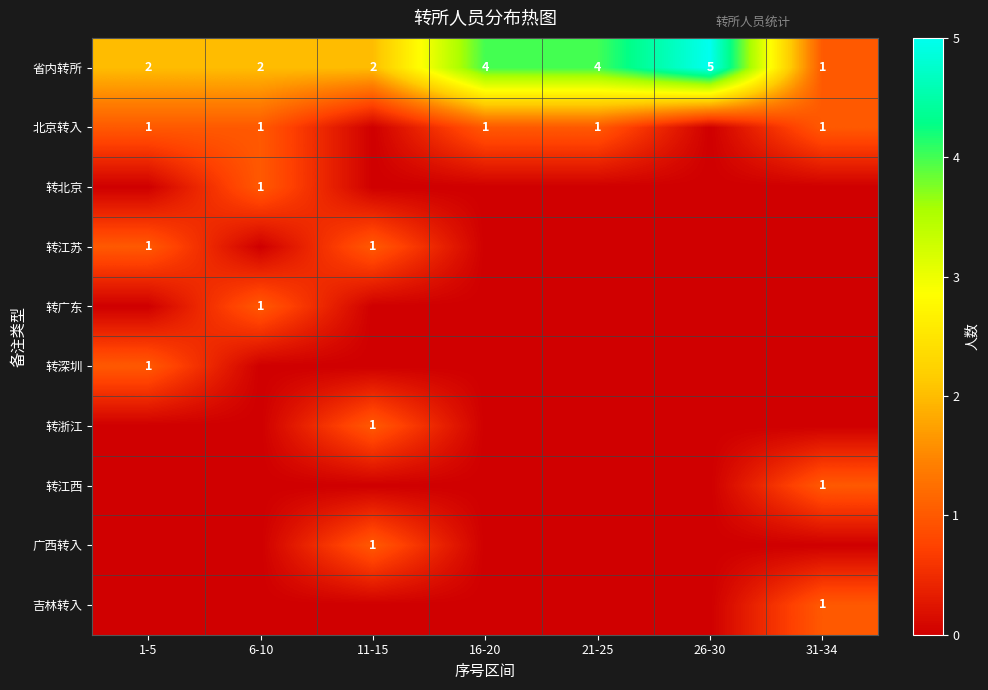

What is the difference between the second highest and minimum values in the 转江苏 series?

1